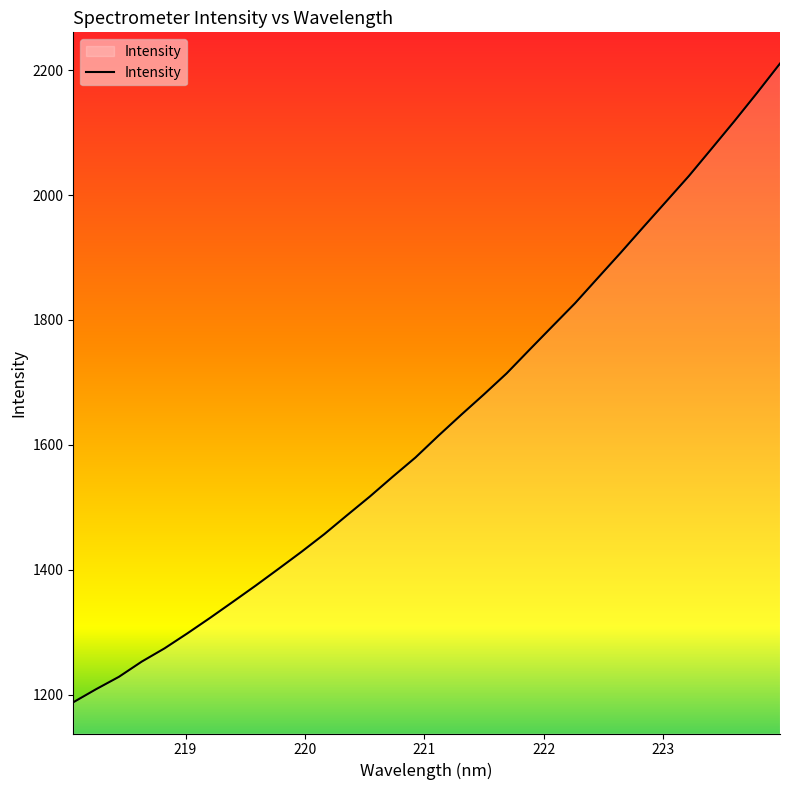

What is the maximum value shown in the chart?

2210.7